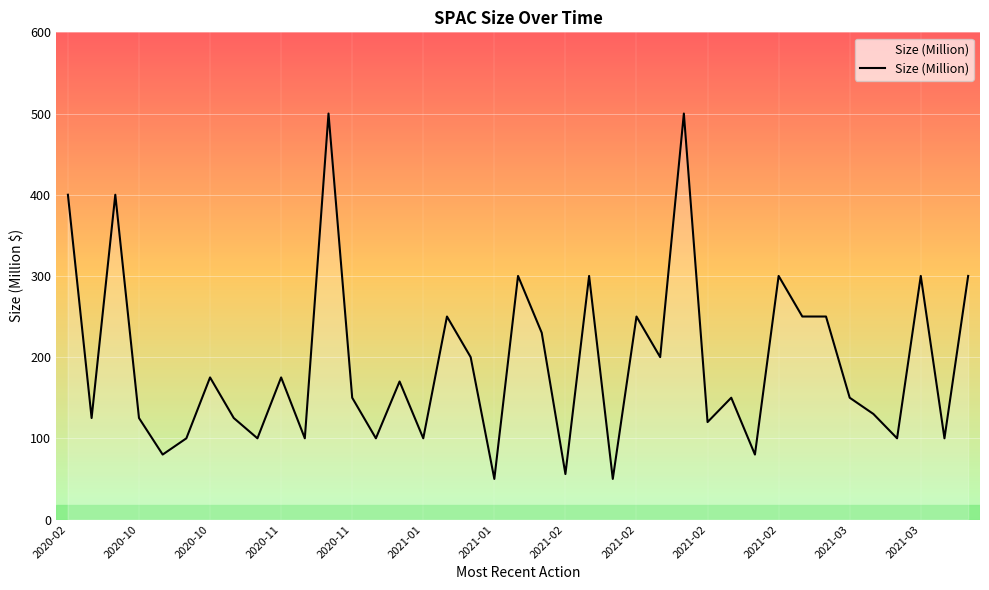

What is the average value?

193